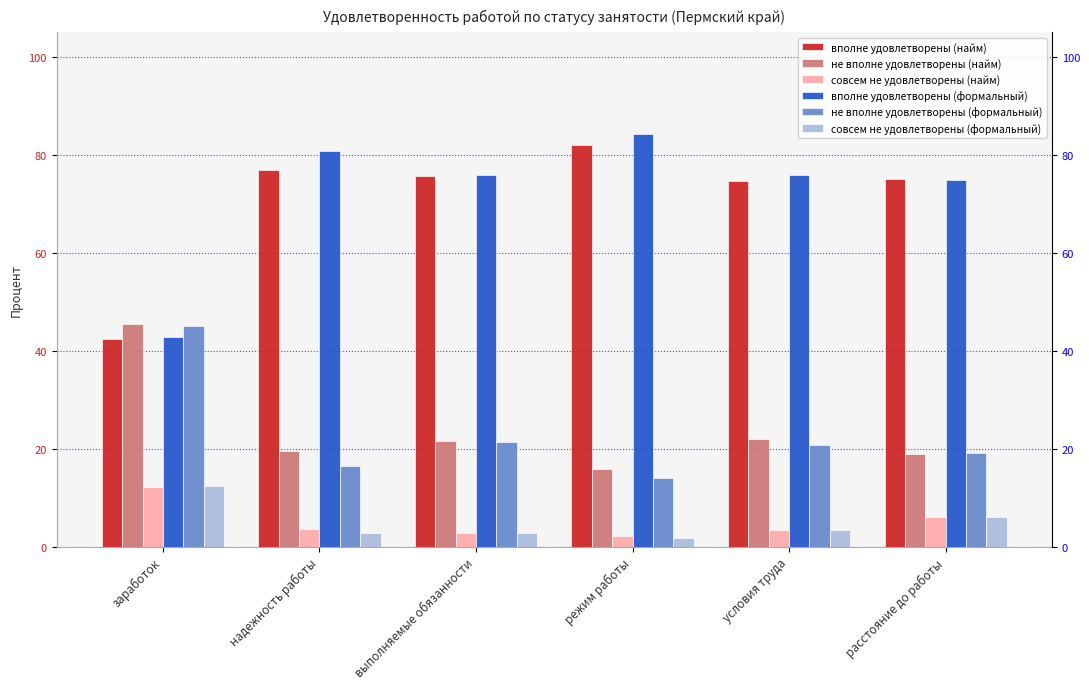

What is the sum of all вполне удовлетворены (найм) values?

426.5